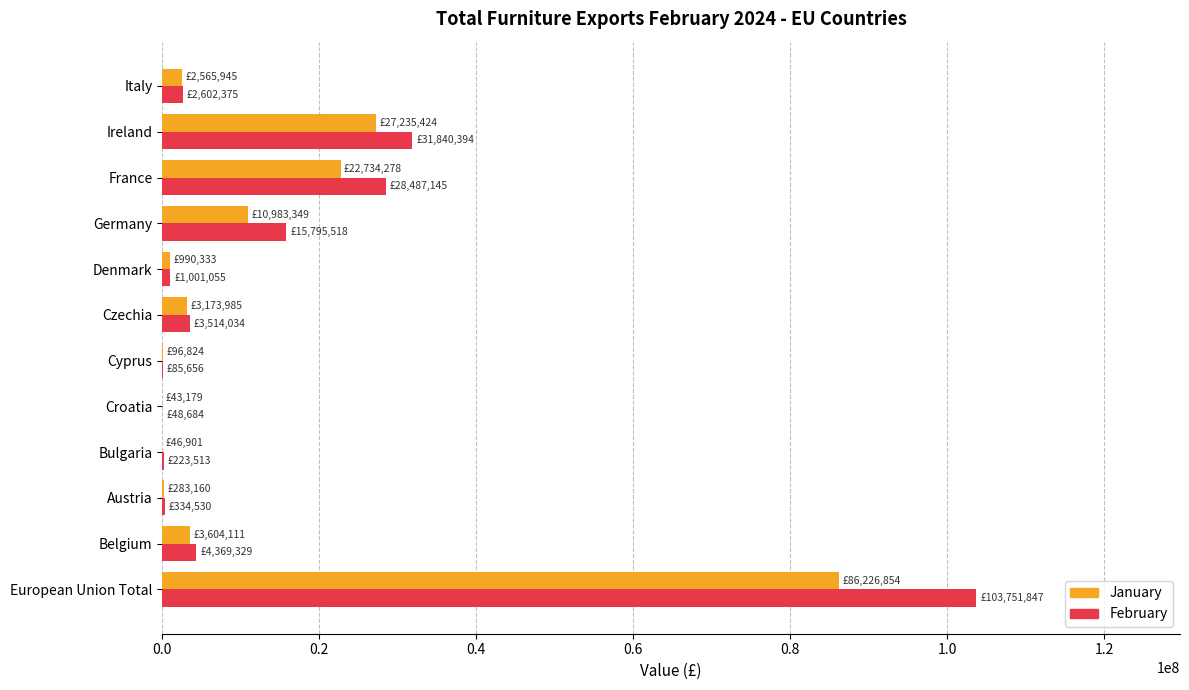

Count the number of data series in this chart.

2